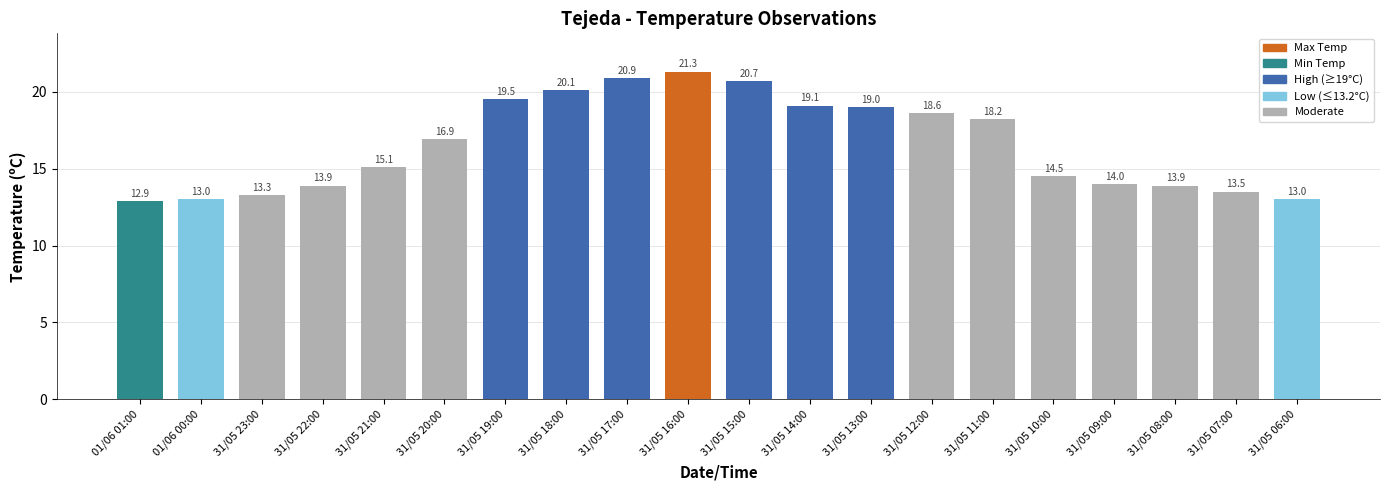

At which label is the value closest to 17?

31/05 20:00